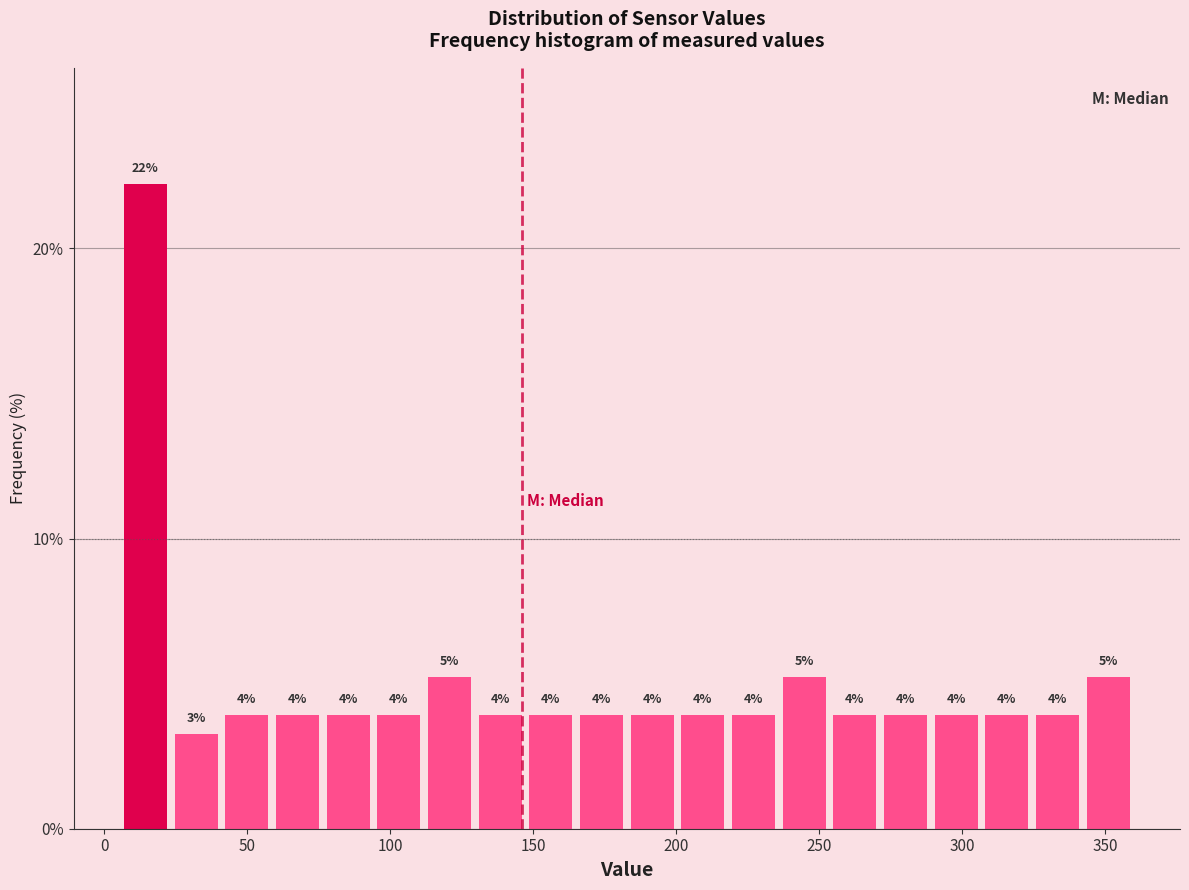

Read against the x-axis, roughly where is the centre of the tallest bar?

15